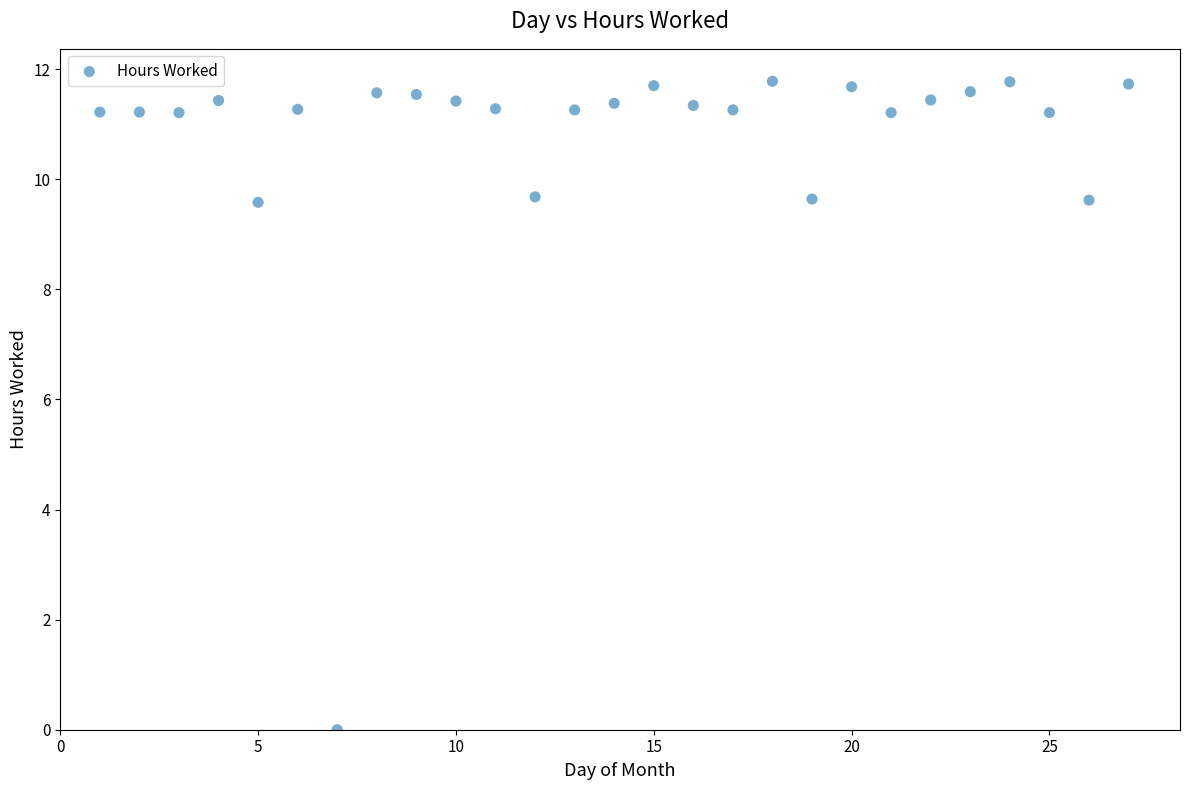

What is the range of Y values (max minus min)?

11.8